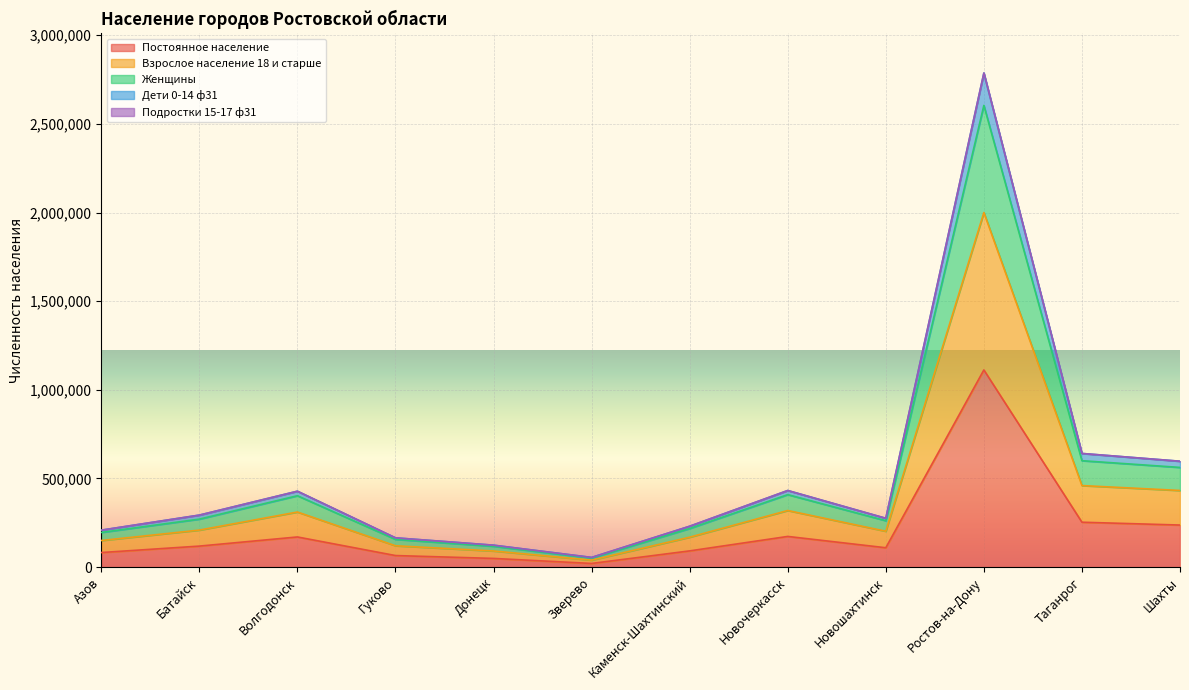

At which category does the chart reach its peak across all series?

Ростов-на-Дону